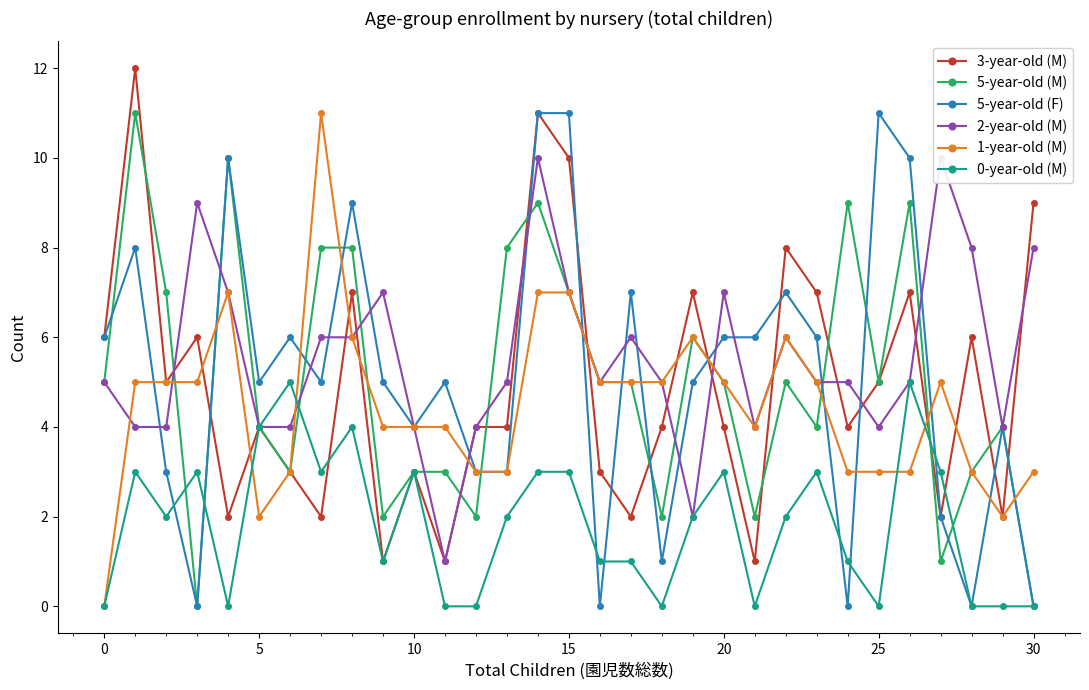

What is the spread (max minus min) of values at 30?

9